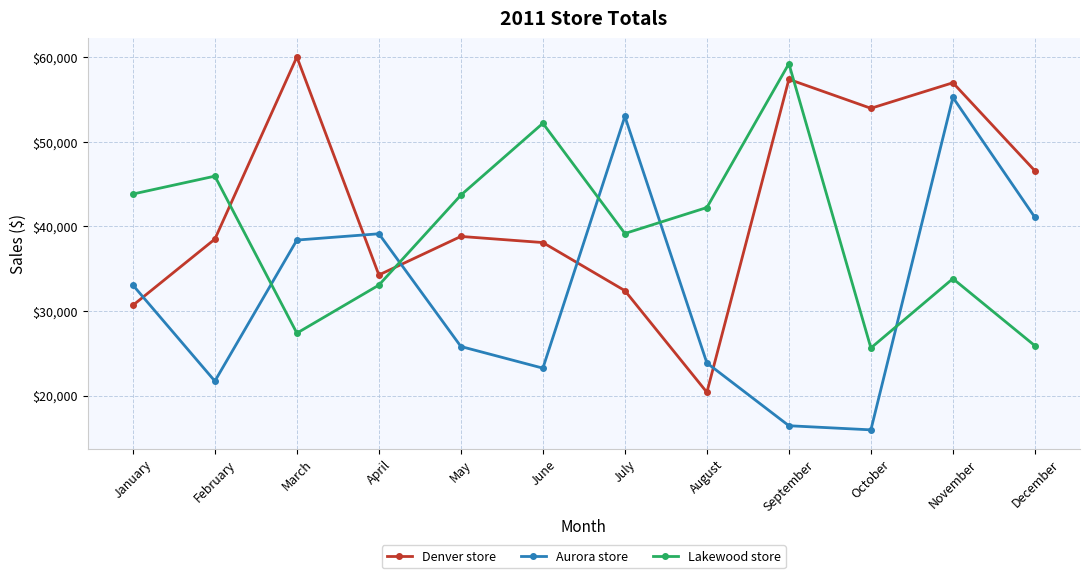

What is the sum of the Lakewood store values at June and March?

79524